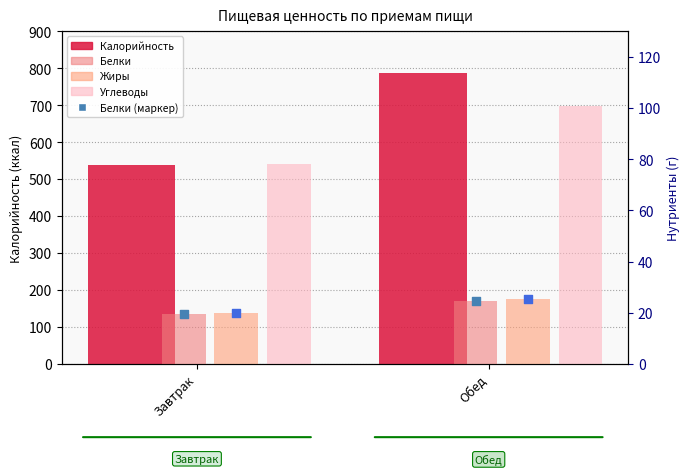

At how many categories does at least one series exceed 482?

2